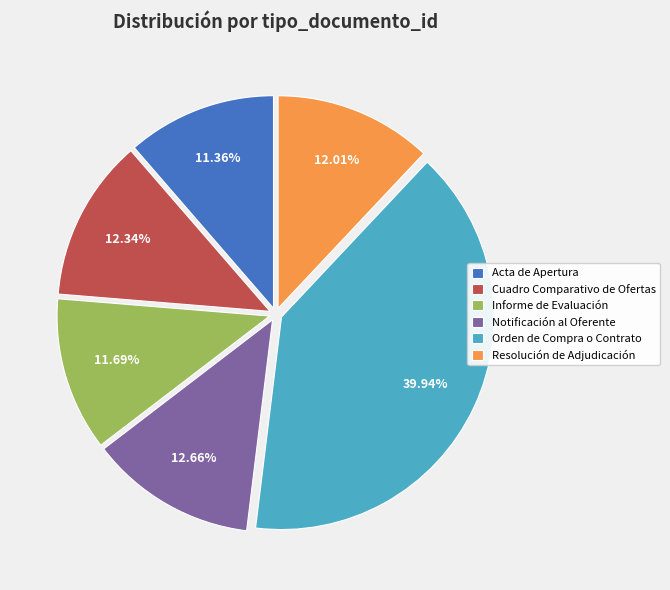

What percentage is the Resolución de Adjudicación slice, to the nearest percent?

12%